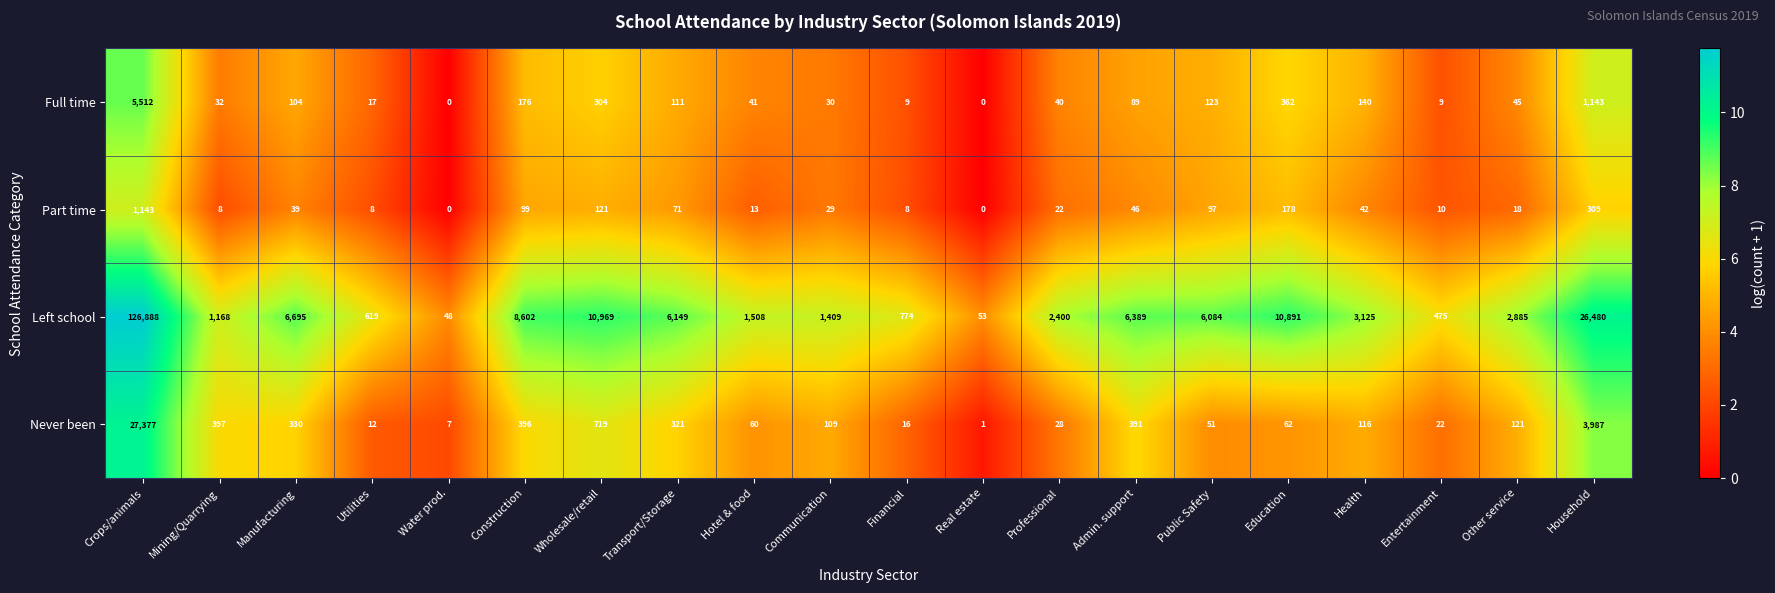

What is the sum of all Never been values?

34523